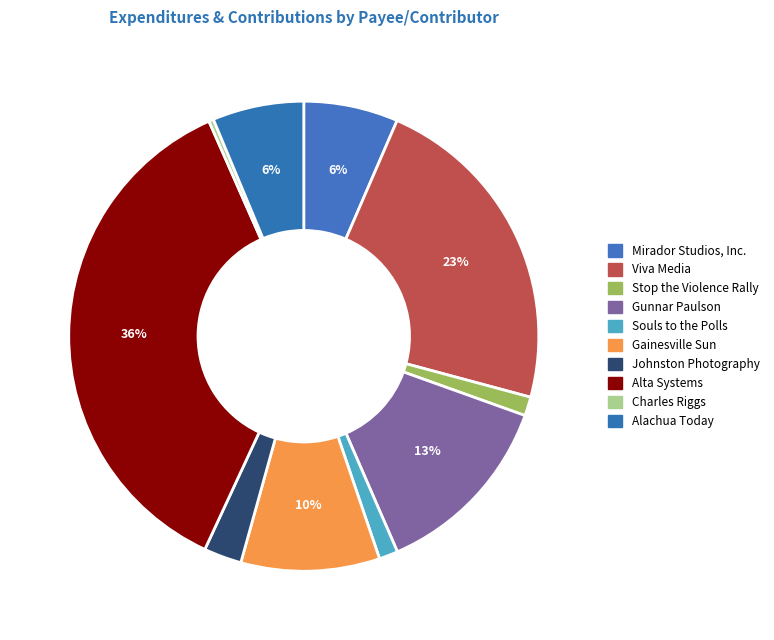

Count the number of slices in the pie.

10